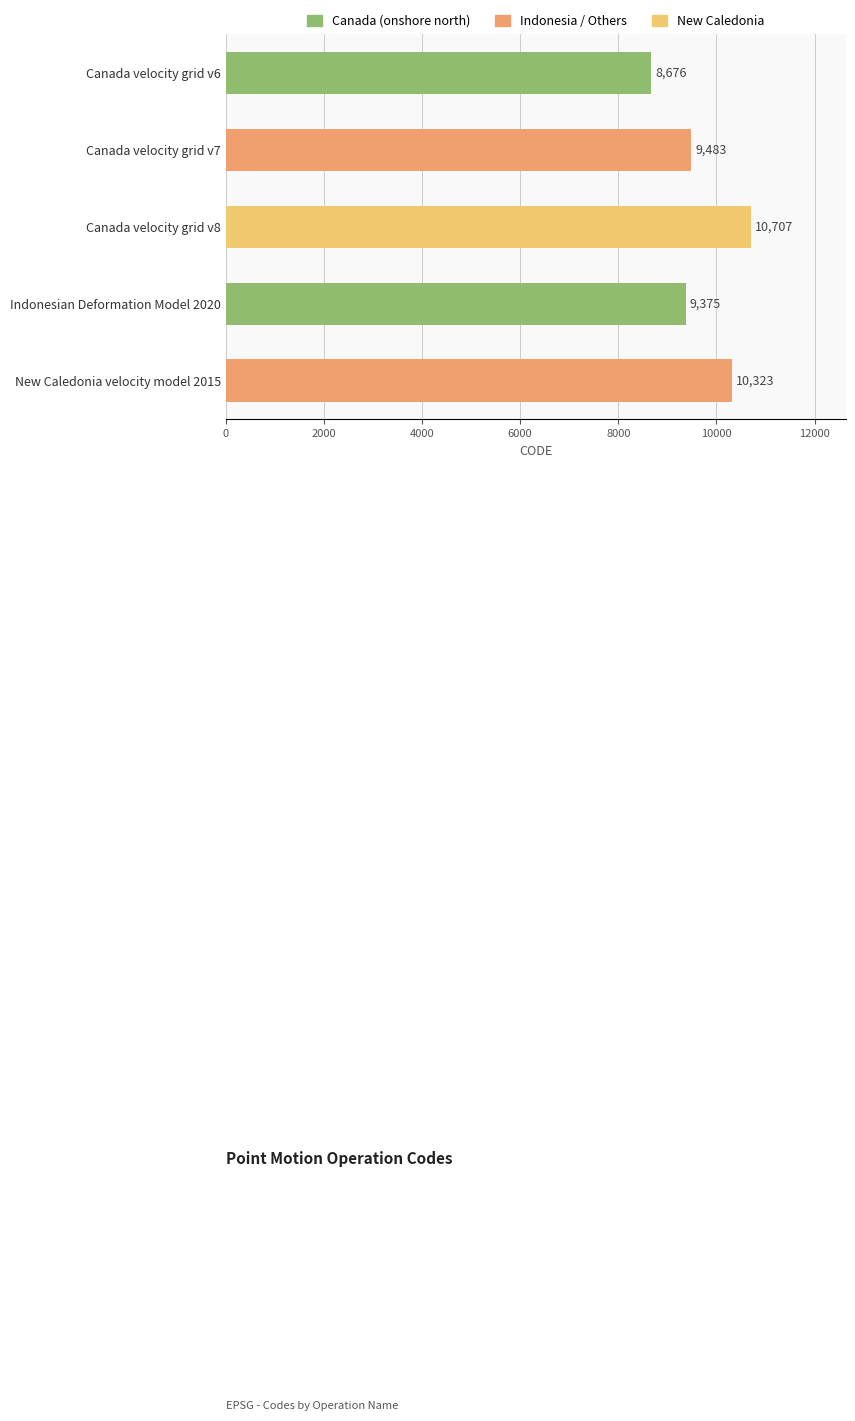

What is the change in value from Canada velocity grid v7 to New Caledonia velocity model 2015?

+840